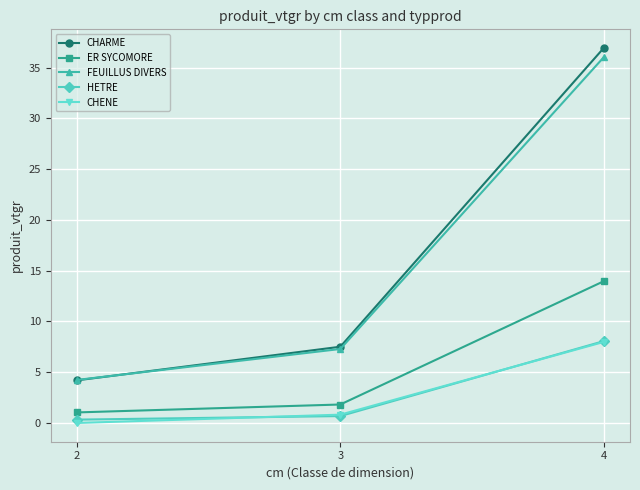

Which series has the widest spread of values?

CHARME